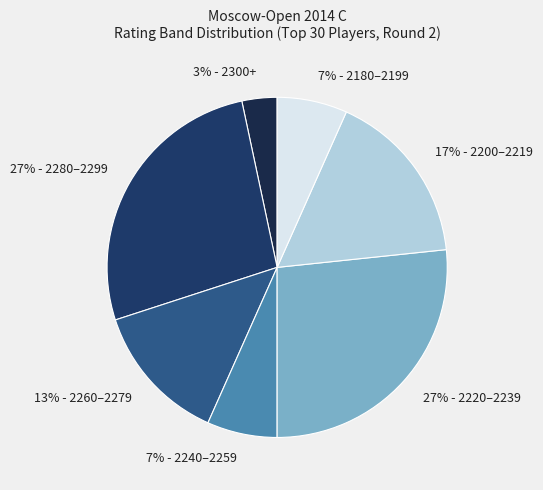

To the nearest percent, what portion does 13% - 2260–2279 represent?

13%